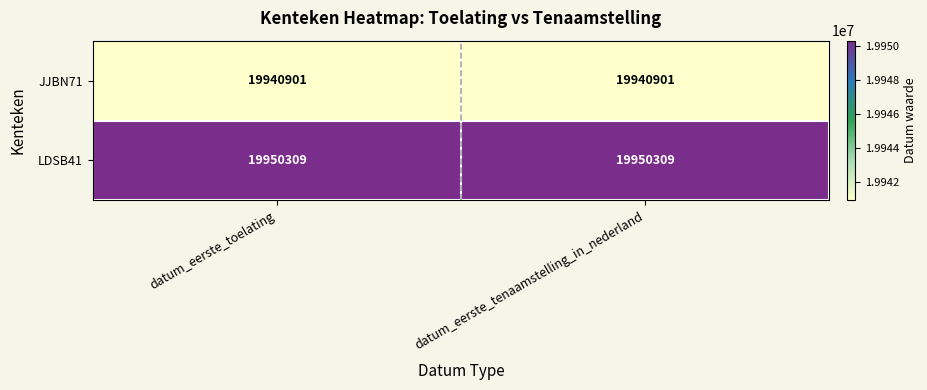

What is the sum of all JJBN71 values?

39881802